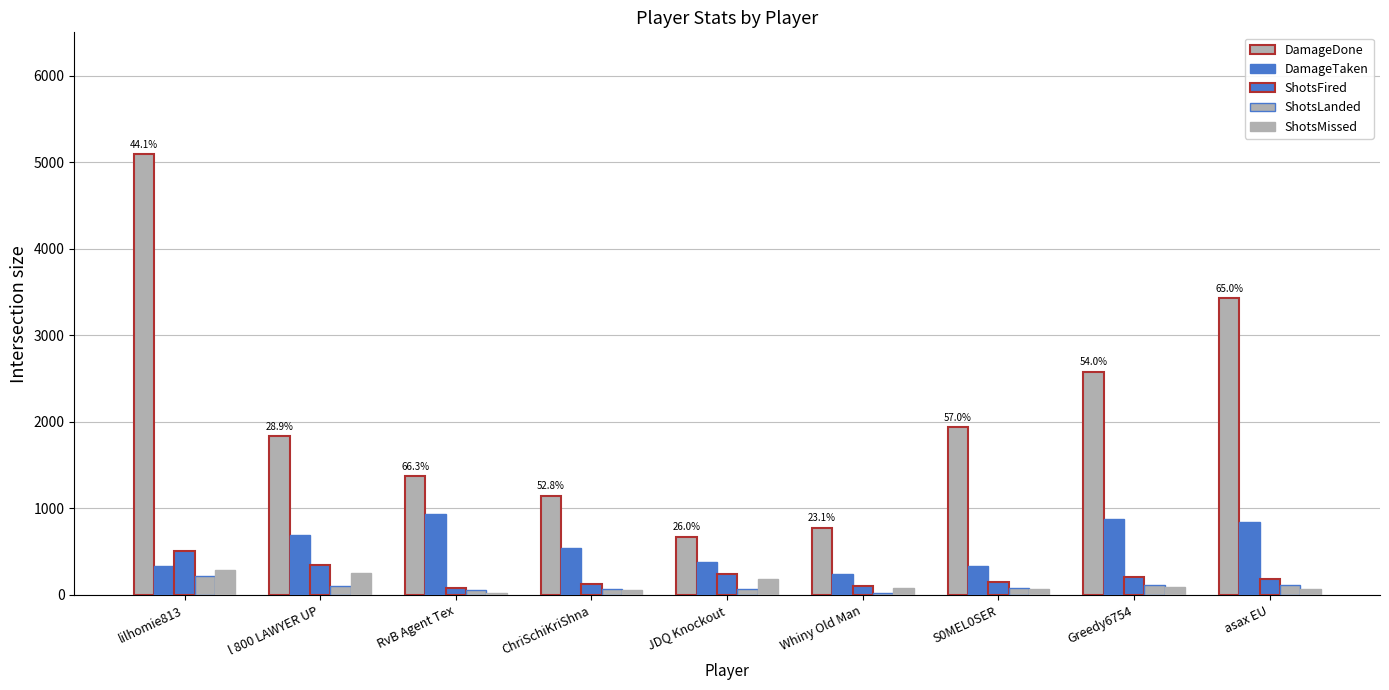

What is the difference between the highest and lowest values at asax EU?

3369